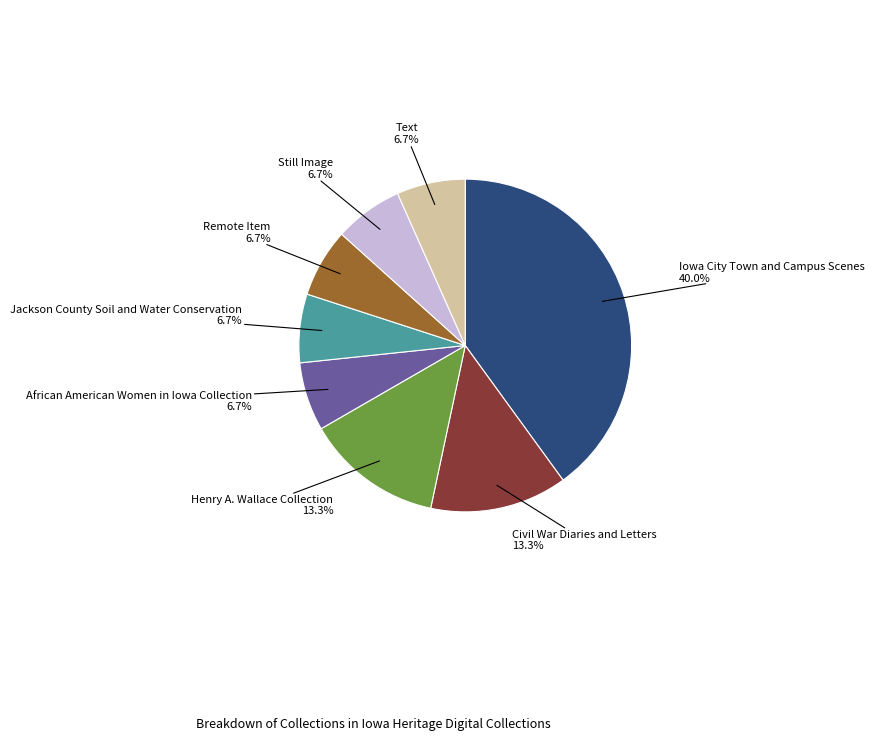

Does any single category account for the majority?

No